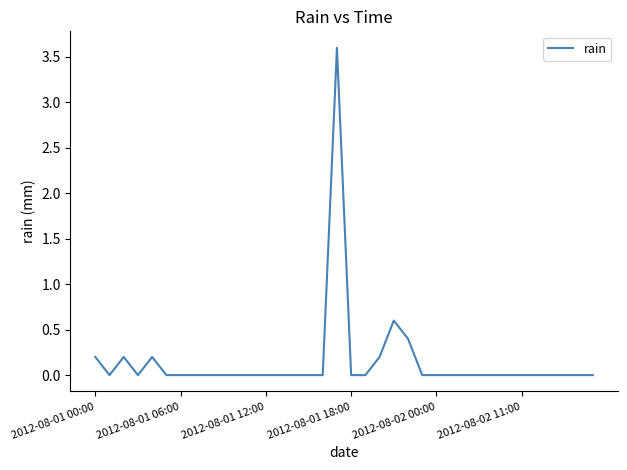

What is the greatest value displayed?

3.6